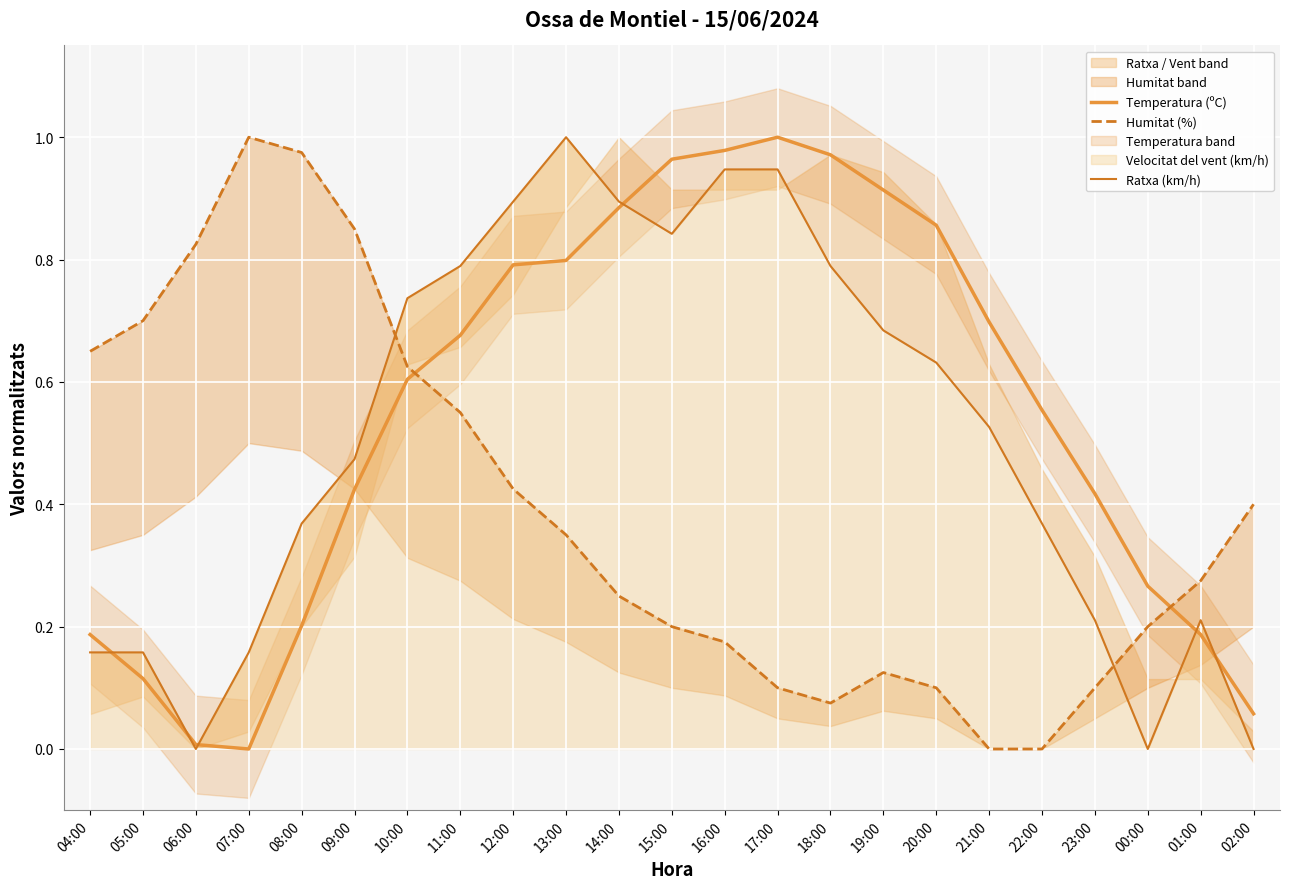

The Temperatura (ºC) series shows 0.1 at 01:00. True or false?

False